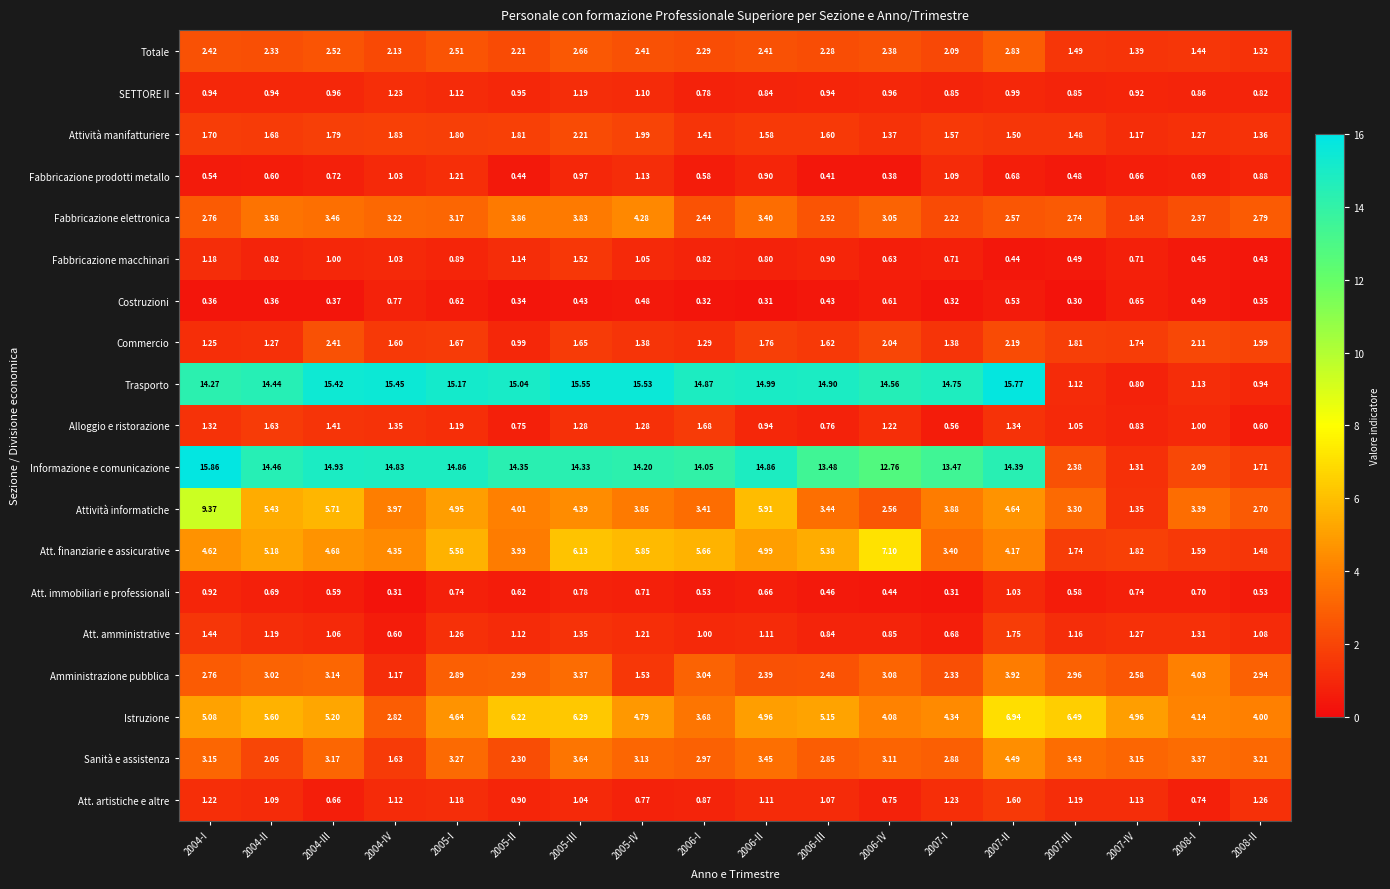

Which series has the largest total across all categories?

Trasporto